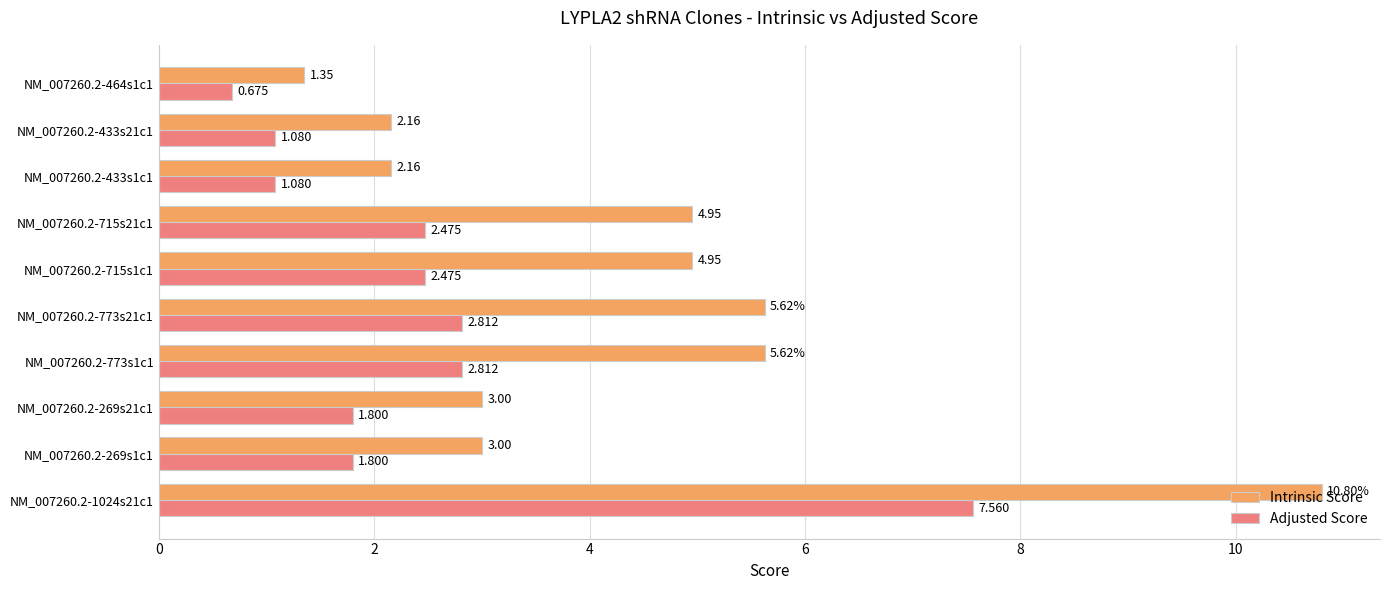

How many values in the Adjusted Score series exceed 2?

5